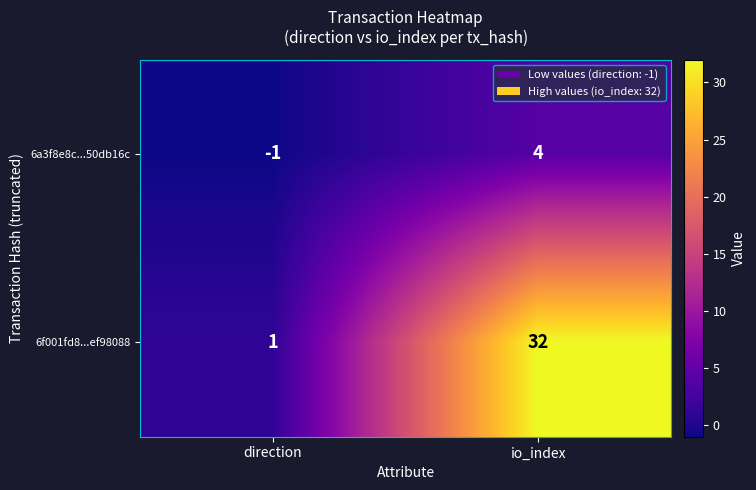

Which series has the largest range (max minus min)?

6f001fd8...ef98088